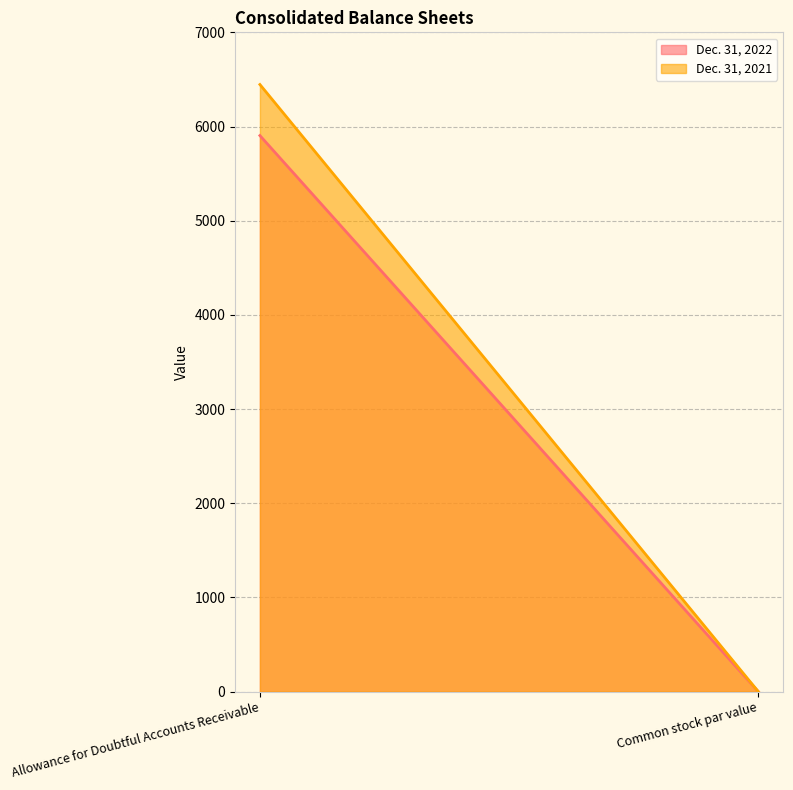

At Common stock par value, list the series in order from largest to smallest.

Dec. 31, 2022, Dec. 31, 2021